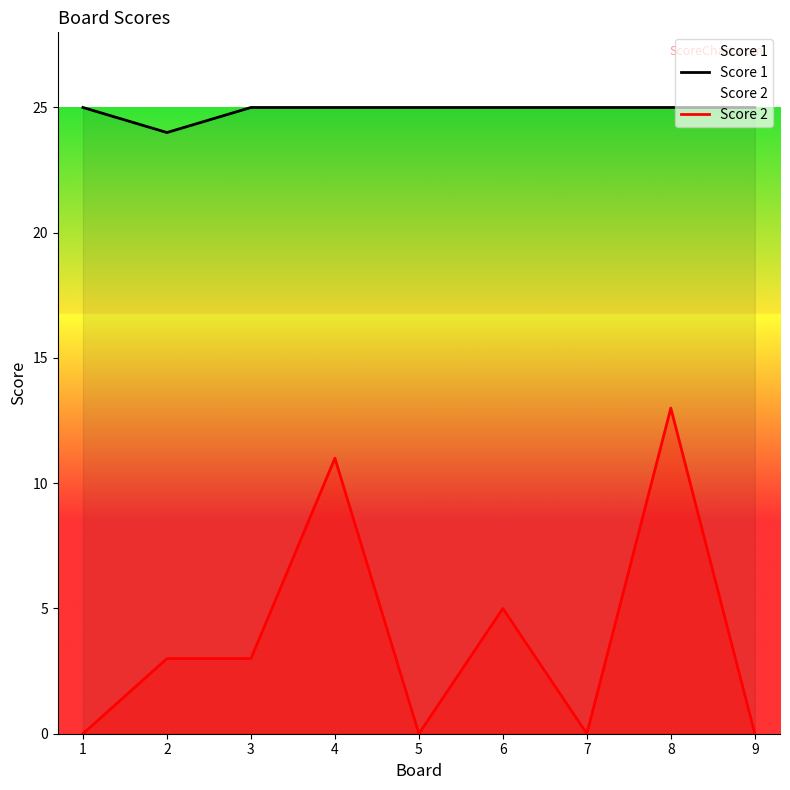

Reading left to right, extract all data points from this chart.

Score 1: 25	24	25	25	25	25	25	25	25
Score 2: 0	3	3	11	0	5	0	13	0